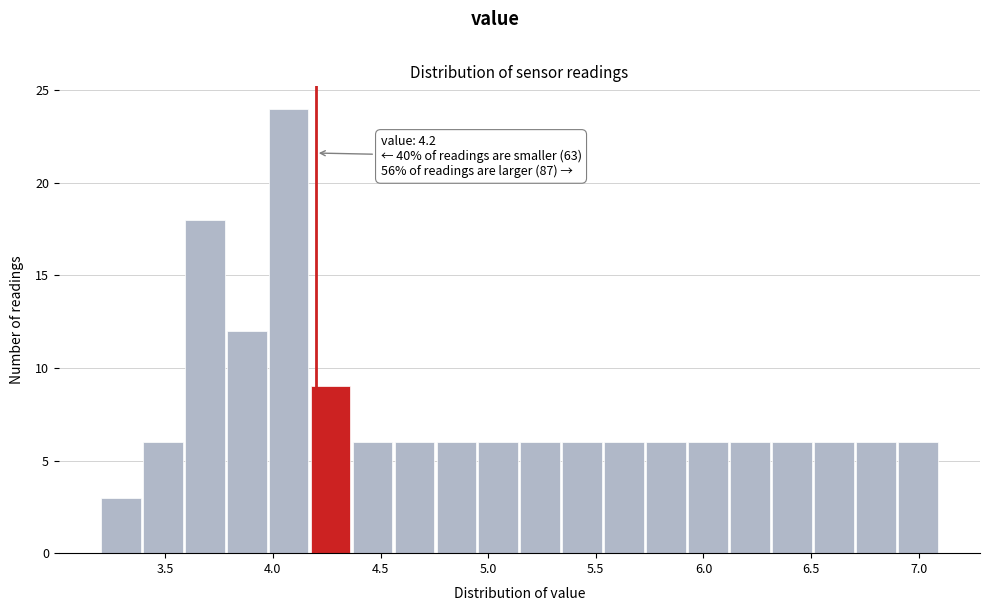

Around what value on the x-axis is the tallest bar? Give the approximate position of its centre, as read against the axis.

4.05